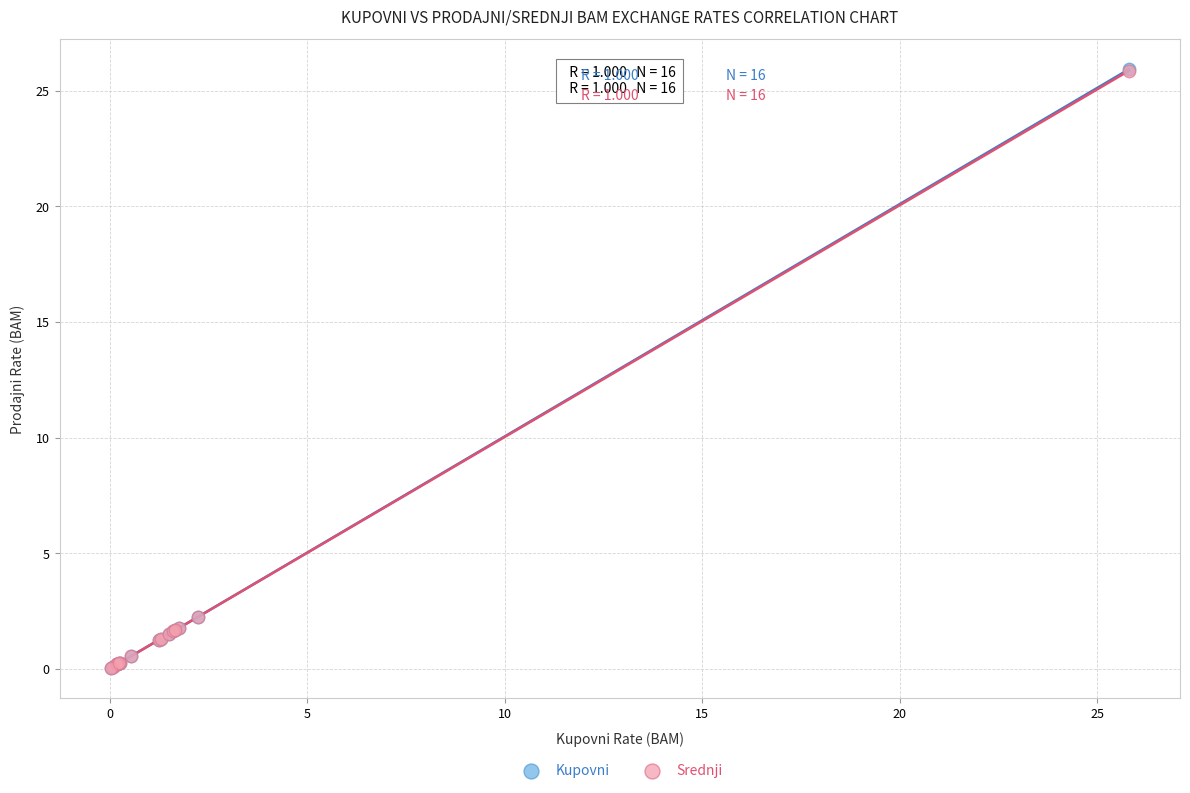

What are all the series names shown in the legend?

Kupovni, Srednji